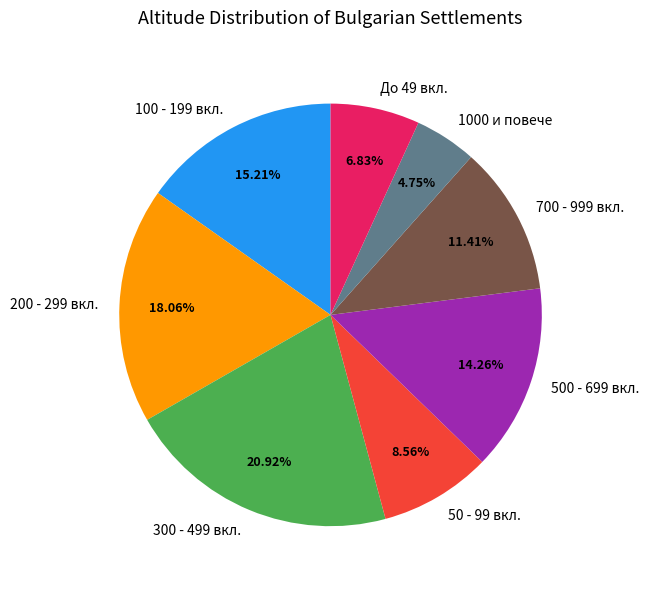

Does any single category account for the majority?

No